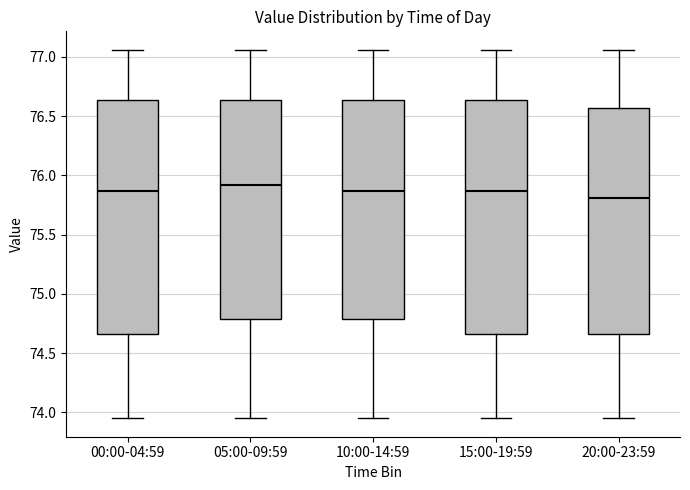

Reading left to right, read every box against the y-axis: the position of its median line, the range the box covers, and the ends of its whiskers. The values are not printed on the chart, so give them approximately, as read against the axis.

00:00-04:59: median 75.85, box 74.65 to 76.65, whiskers 73.95 to 77.05
05:00-09:59: median 75.90, box 74.80 to 76.65, whiskers 73.95 to 77.05
10:00-14:59: median 75.85, box 74.80 to 76.65, whiskers 73.95 to 77.05
15:00-19:59: median 75.85, box 74.65 to 76.65, whiskers 73.95 to 77.05
20:00-23:59: median 75.80, box 74.65 to 76.55, whiskers 73.95 to 77.05